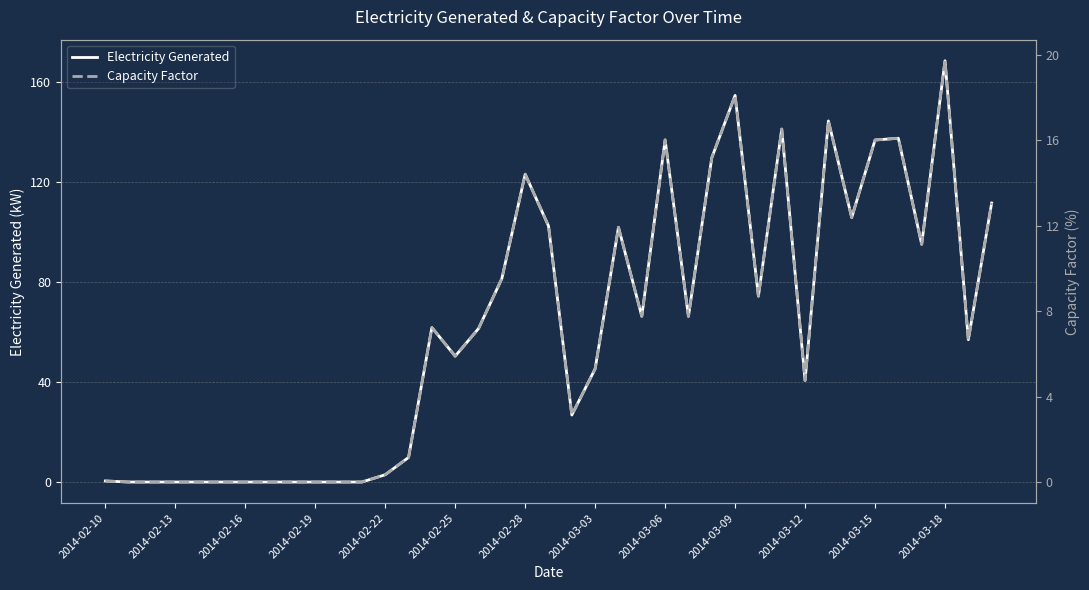

The value of Electricity Generated at 14 is 84.1. True or false?

False